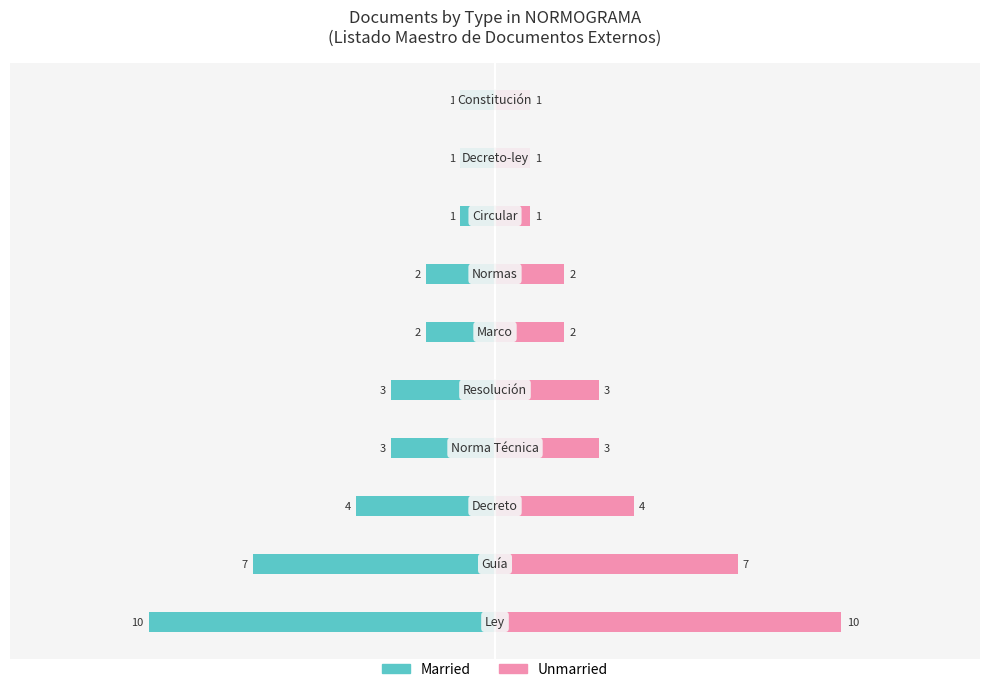

What is the value of the Married bar at the 2nd from the left?

-7